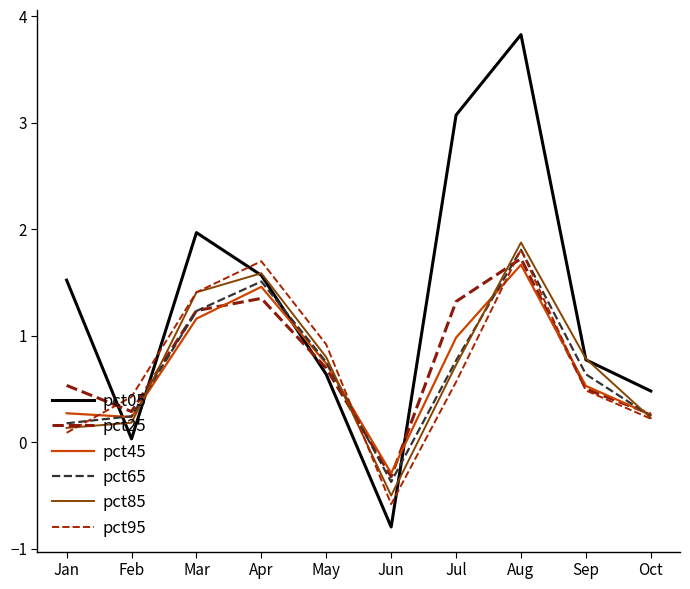

What is the difference between the maximum and second lowest values in the pct65 series?

1.6